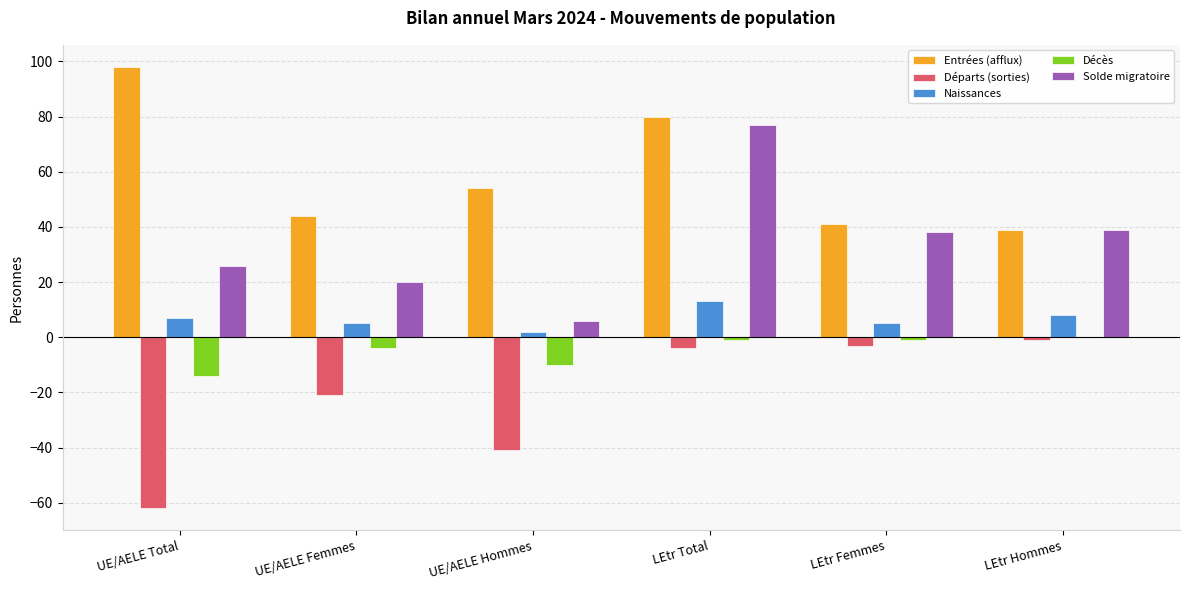

What is the difference between the Solde migratoire values at LEtr Femmes and LEtr Total?

39